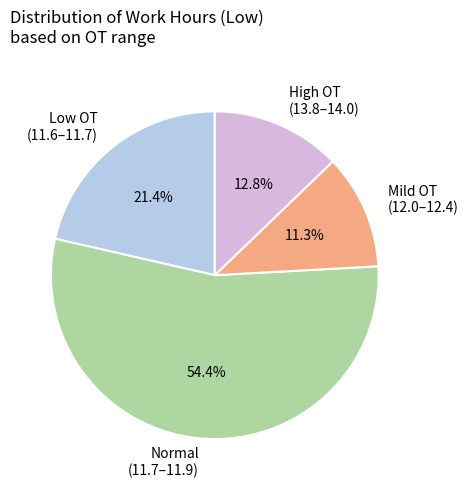

What is the largest slice in the pie chart?

Normal (11.7–11.9)